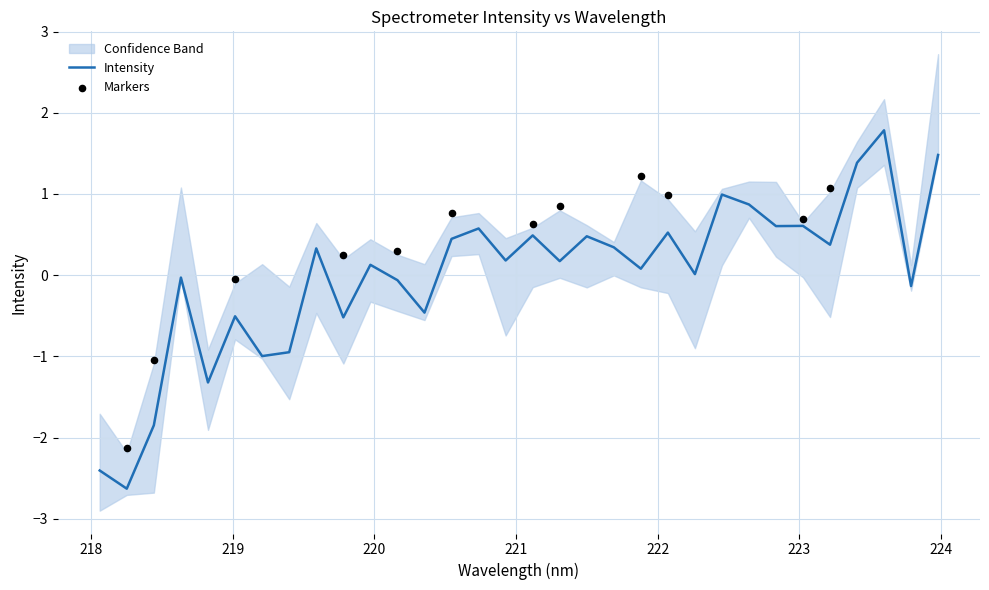

Which has a higher value, 221.4993 or 219.0156?

221.4993